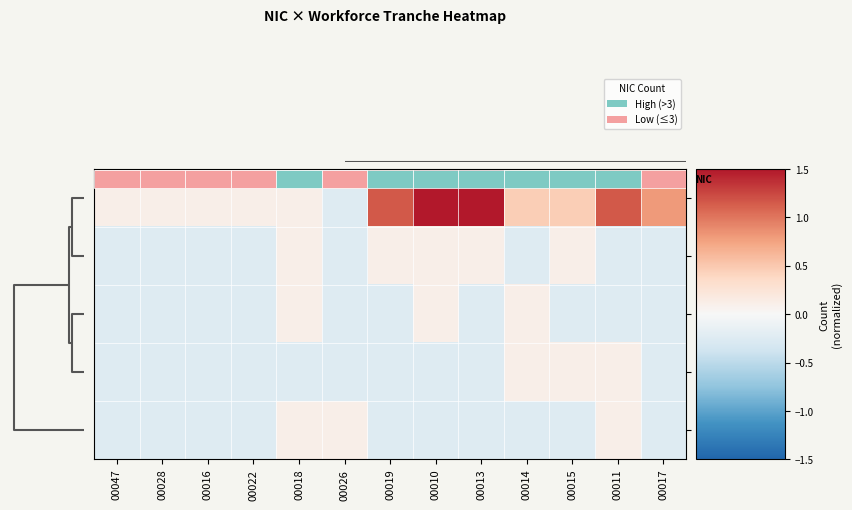

The value of 11 at 00016 is -0.1. True or false?

False